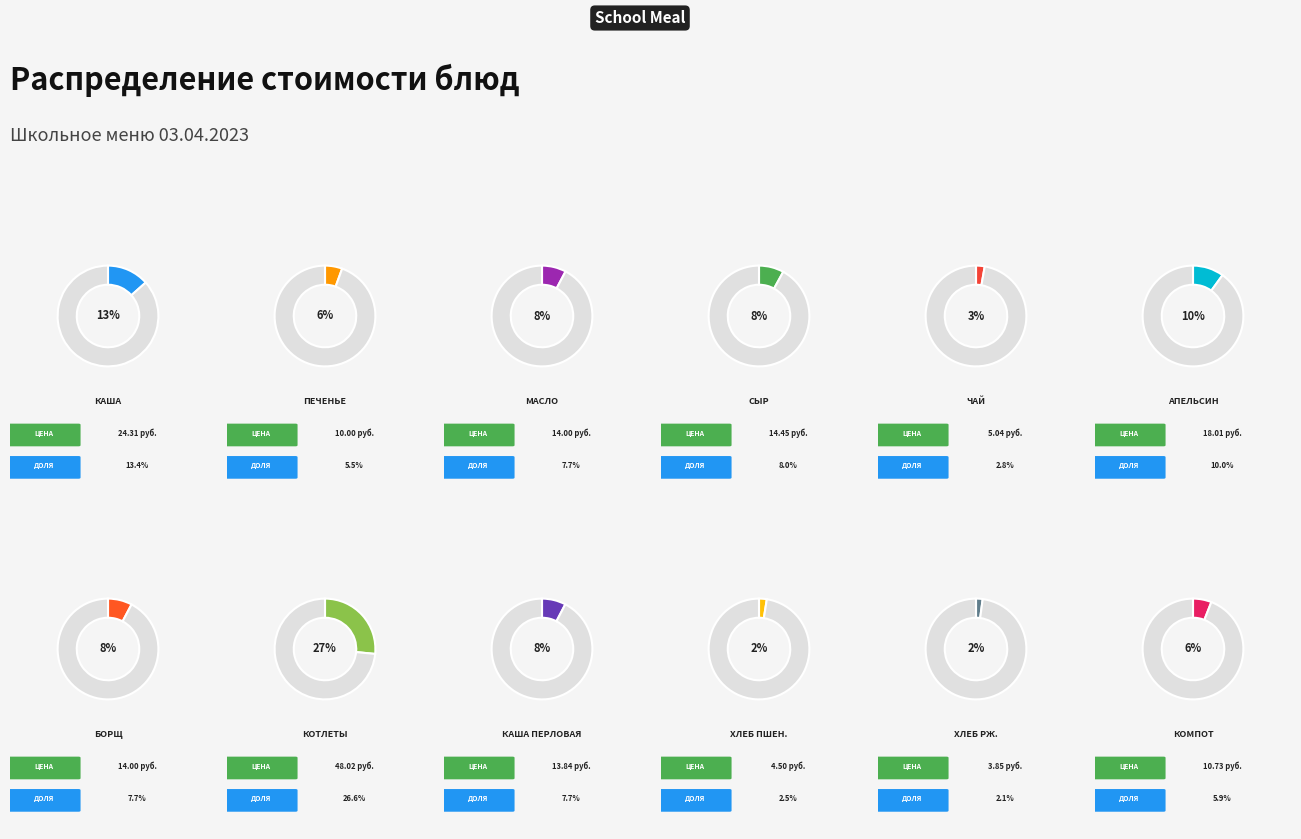

To the nearest percent, what is the average slice percentage?

8%